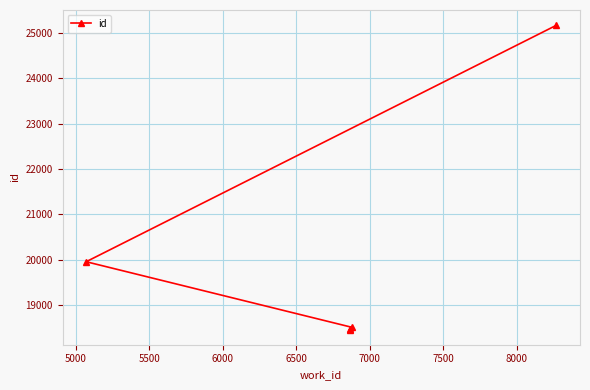

What is the difference between the maximum and minimum values?

6698